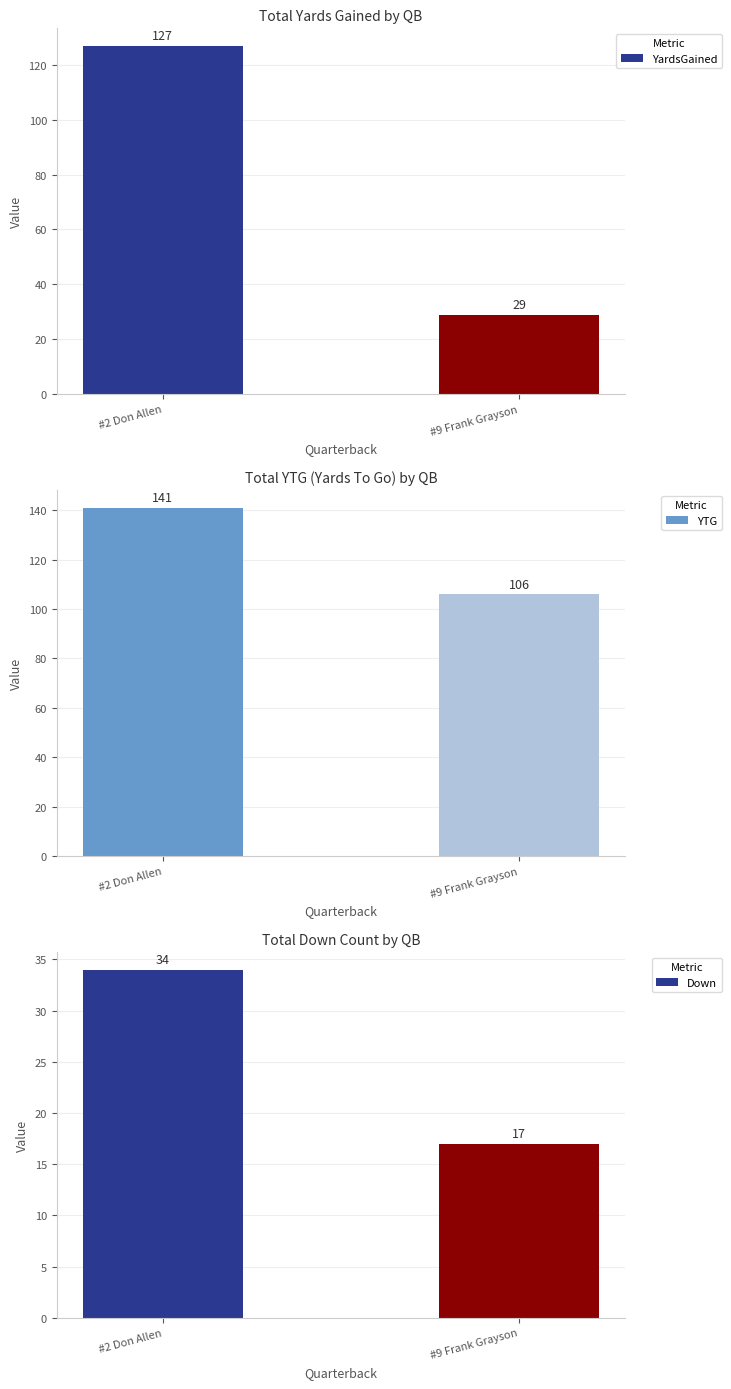

What is the sum of all YardsGained values?

156